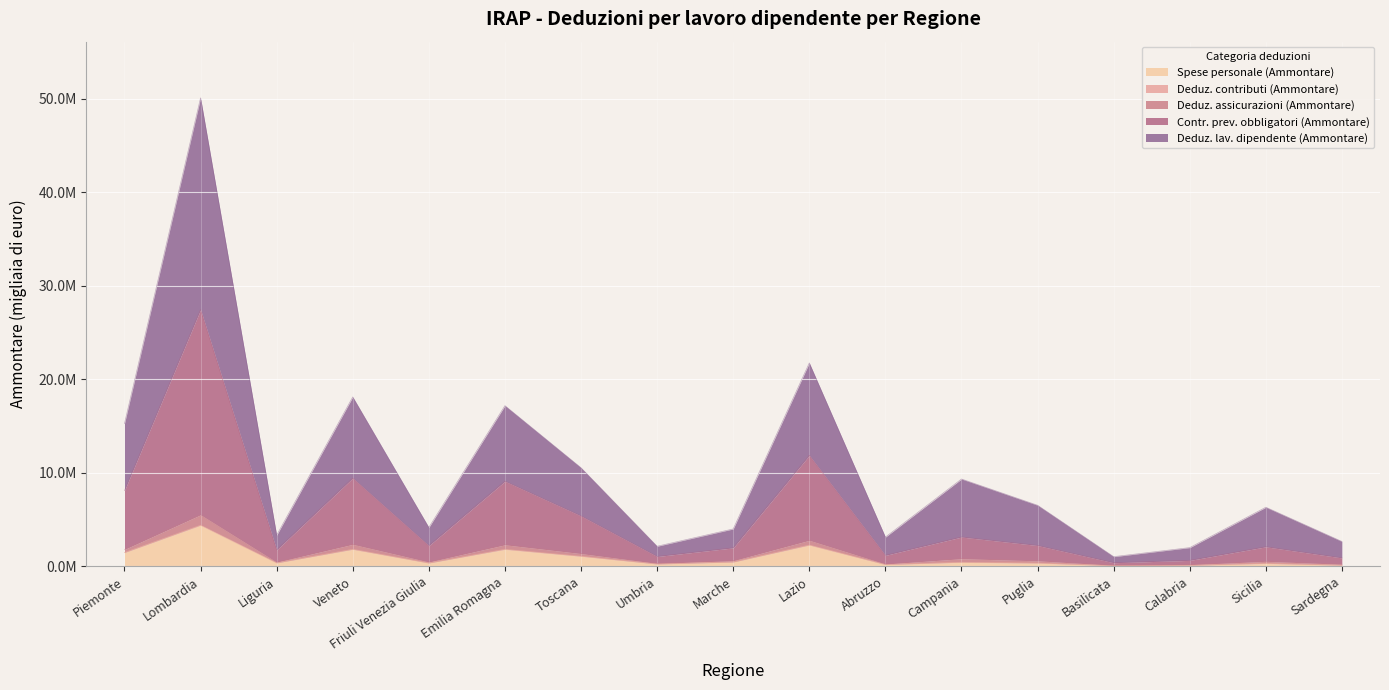

Does the chart display data point markers on the line(s)?

No